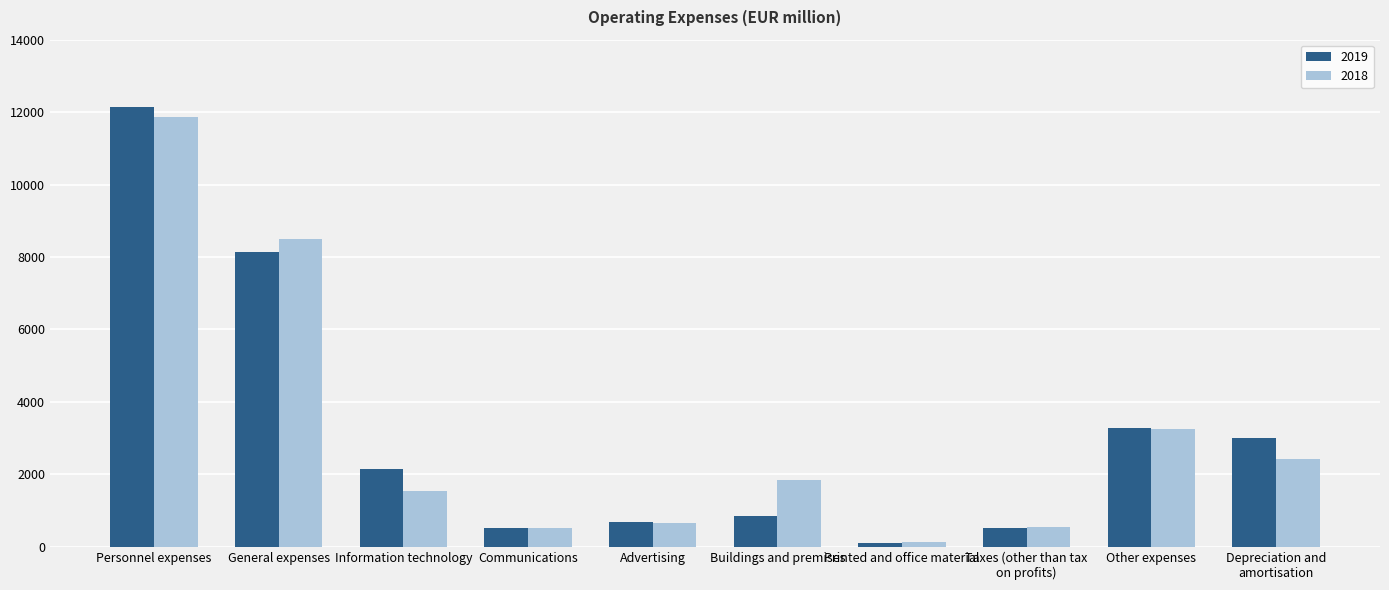

What is the difference between the second highest and minimum values in the 2019 series?

8022.0